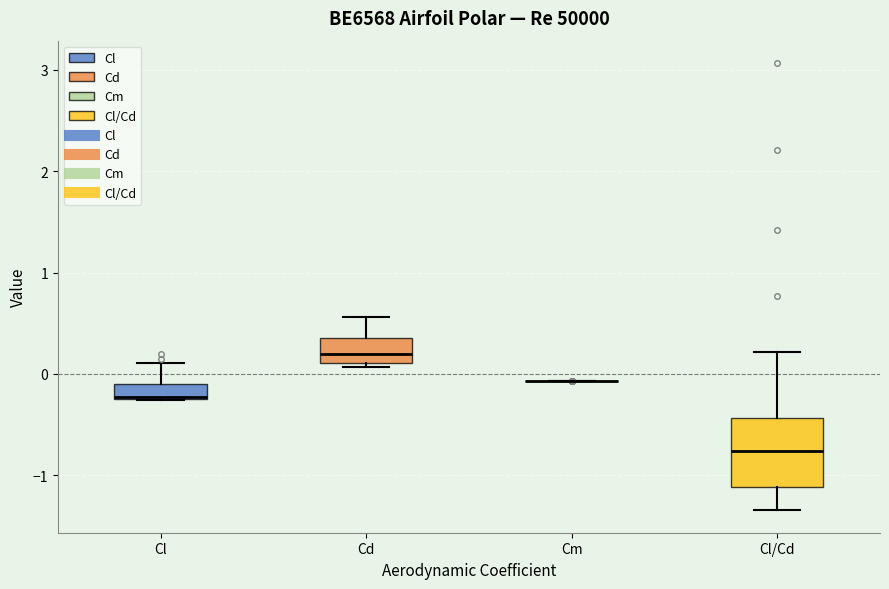

Which box is the tallest, from its lower edge to its upper edge?

Cl/Cd